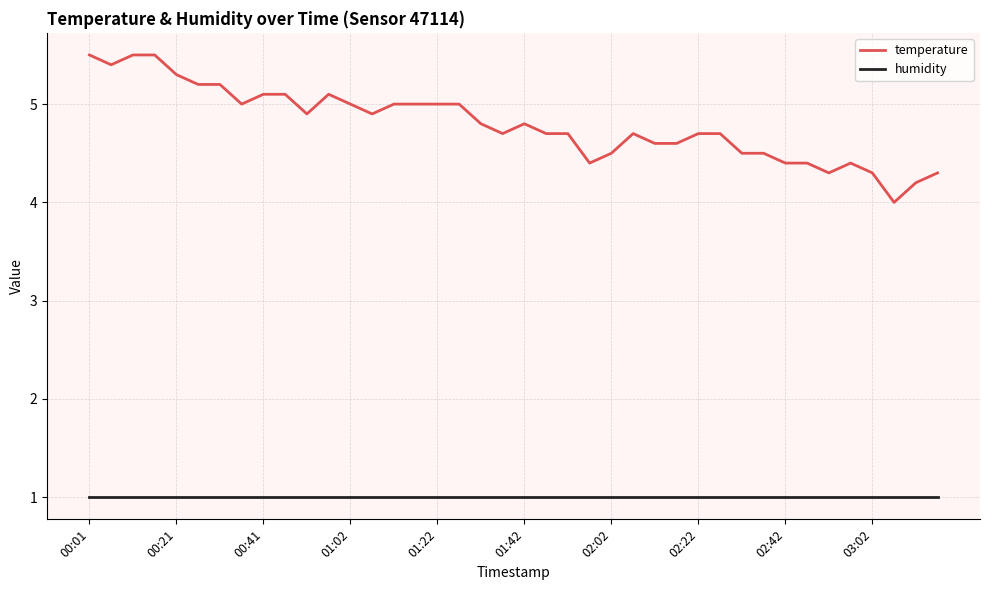

Which series has the largest range (max minus min)?

temperature